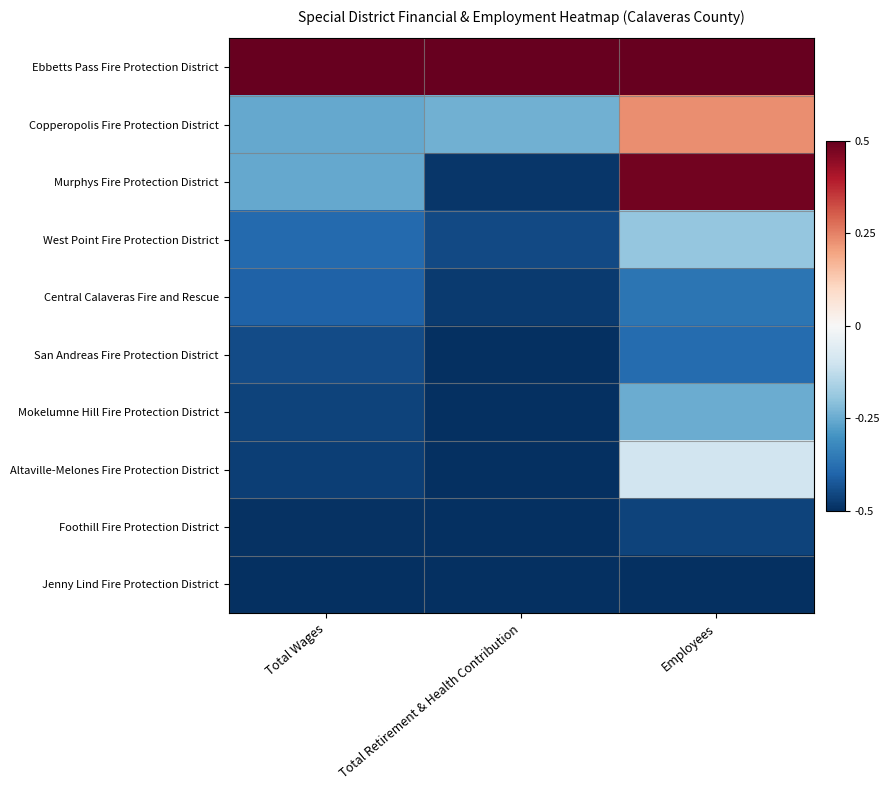

Reading left to right, extract all data points from this chart.

Ebbetts Pass Fire Protection District: Total Wages=0.5	Total Retirement & Health Contribution=0.5	Employees=0.5
Copperopolis Fire Protection District: Total Wages=-0.3	Total Retirement & Health Contribution=-0.2	Employees=0.2
Murphys Fire Protection District: Total Wages=-0.3	Total Retirement & Health Contribution=-0.5	Employees=0.5
West Point Fire Protection District: Total Wages=-0.4	Total Retirement & Health Contribution=-0.5	Employees=-0.2
Central Calaveras Fire and Rescue: Total Wages=-0.4	Total Retirement & Health Contribution=-0.5	Employees=-0.4
San Andreas Fire Protection District: Total Wages=-0.4	Total Retirement & Health Contribution=-0.5	Employees=-0.4
Mokelumne Hill Fire Protection District: Total Wages=-0.5	Total Retirement & Health Contribution=-0.5	Employees=-0.2
Altaville-Melones Fire Protection District: Total Wages=-0.5	Total Retirement & Health Contribution=-0.5	Employees=-0.1
Foothill Fire Protection District: Total Wages=-0.5	Total Retirement & Health Contribution=-0.5	Employees=-0.5
Jenny Lind Fire Protection District: Total Wages=-0.5	Total Retirement & Health Contribution=-0.5	Employees=-0.5